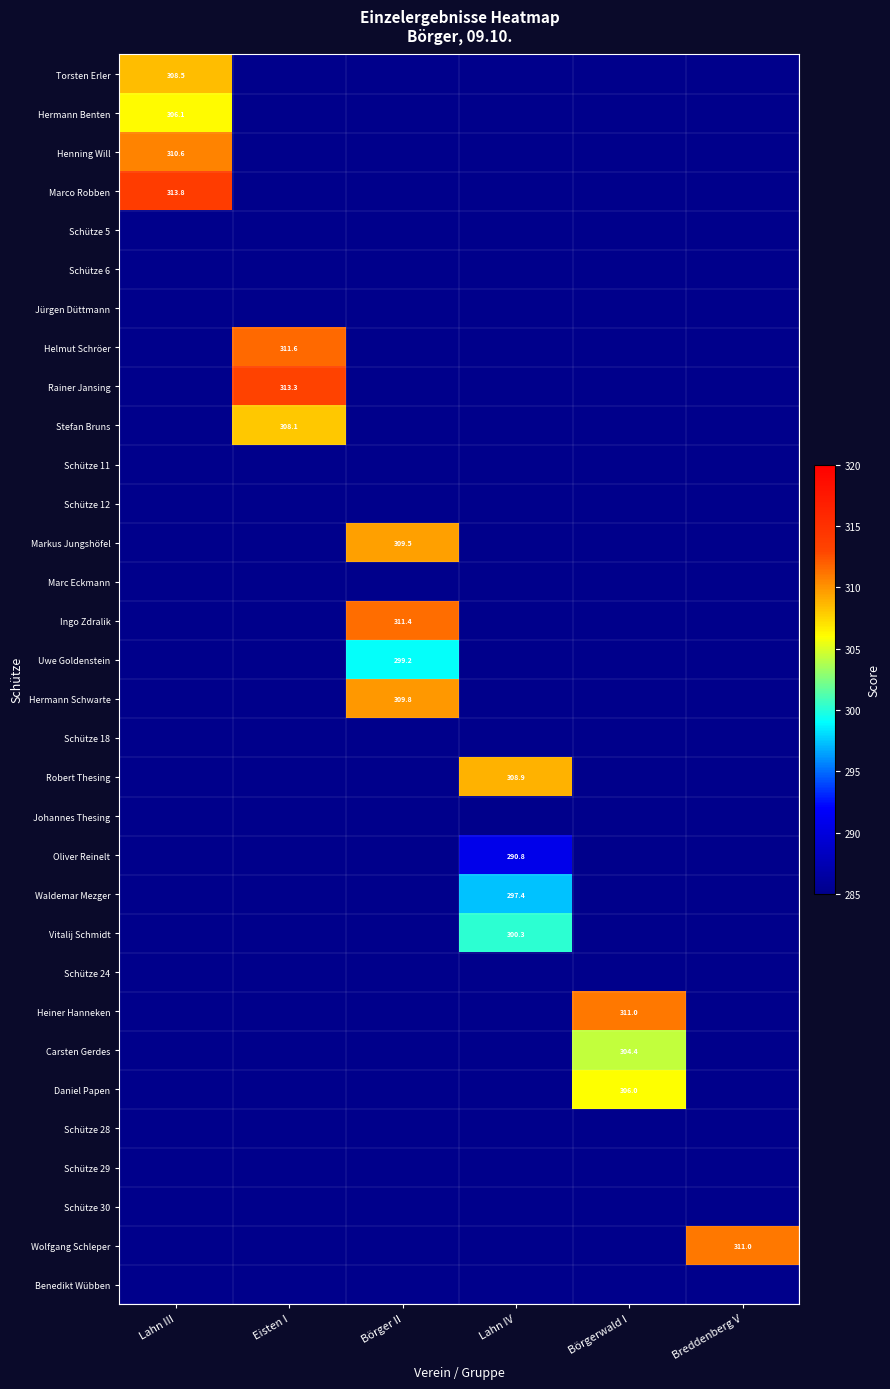

Which category has the highest value across all series?

Lahn III